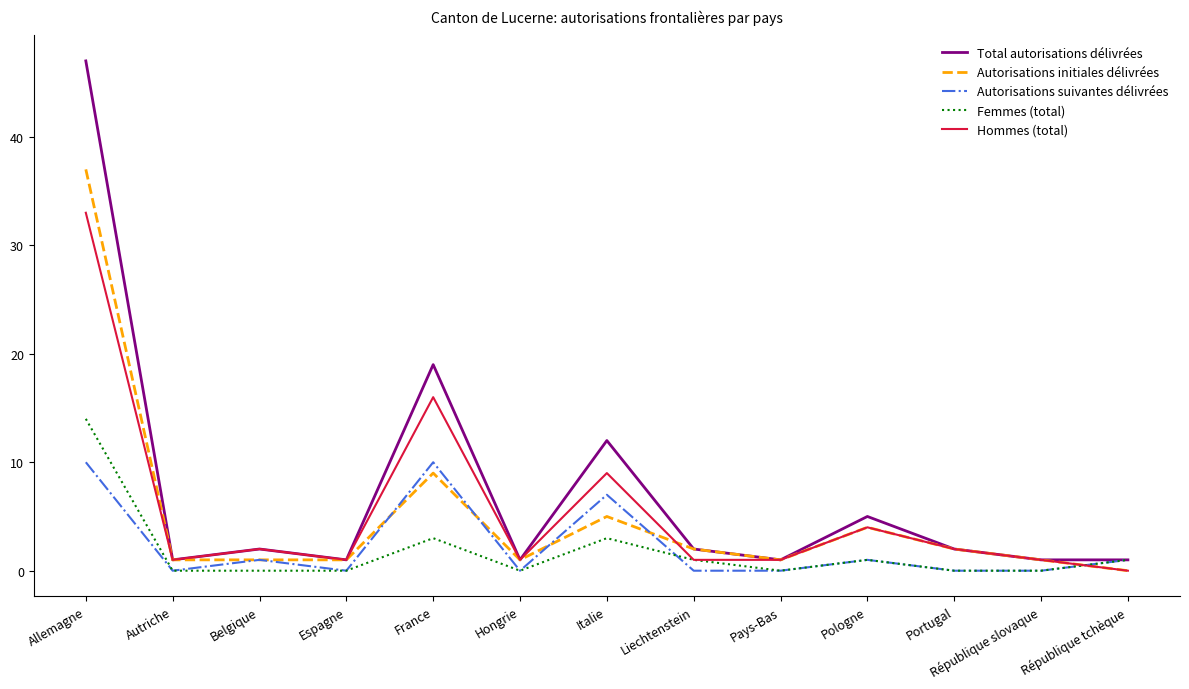

What is the greatest value displayed?

47